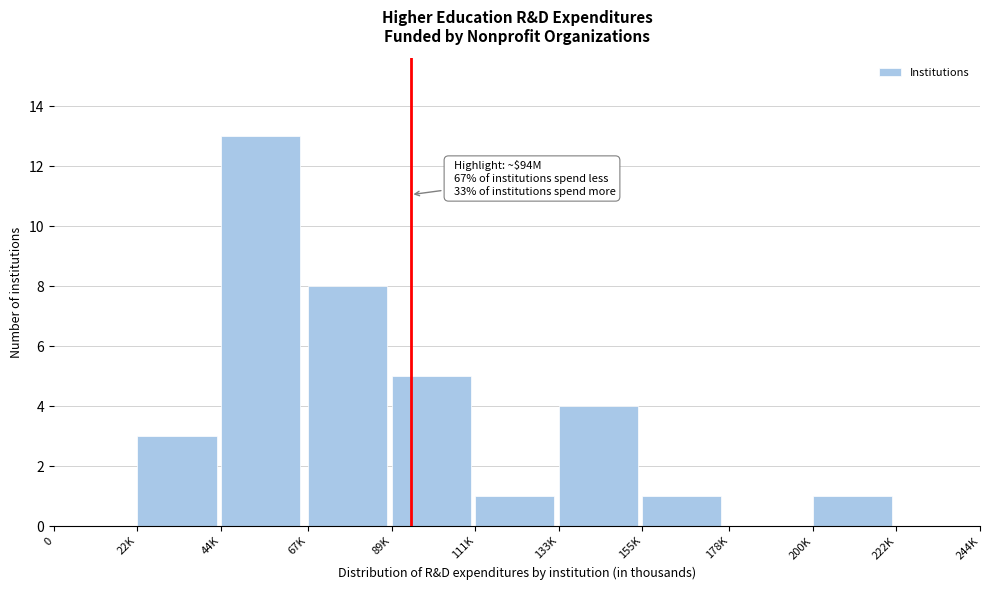

Reading right to left, extract all data points from this chart.

222K=0	200K=1	178K=0	155K=1	133K=4	111K=1	89K=5	67K=8	44K=13	22K=3	0=0